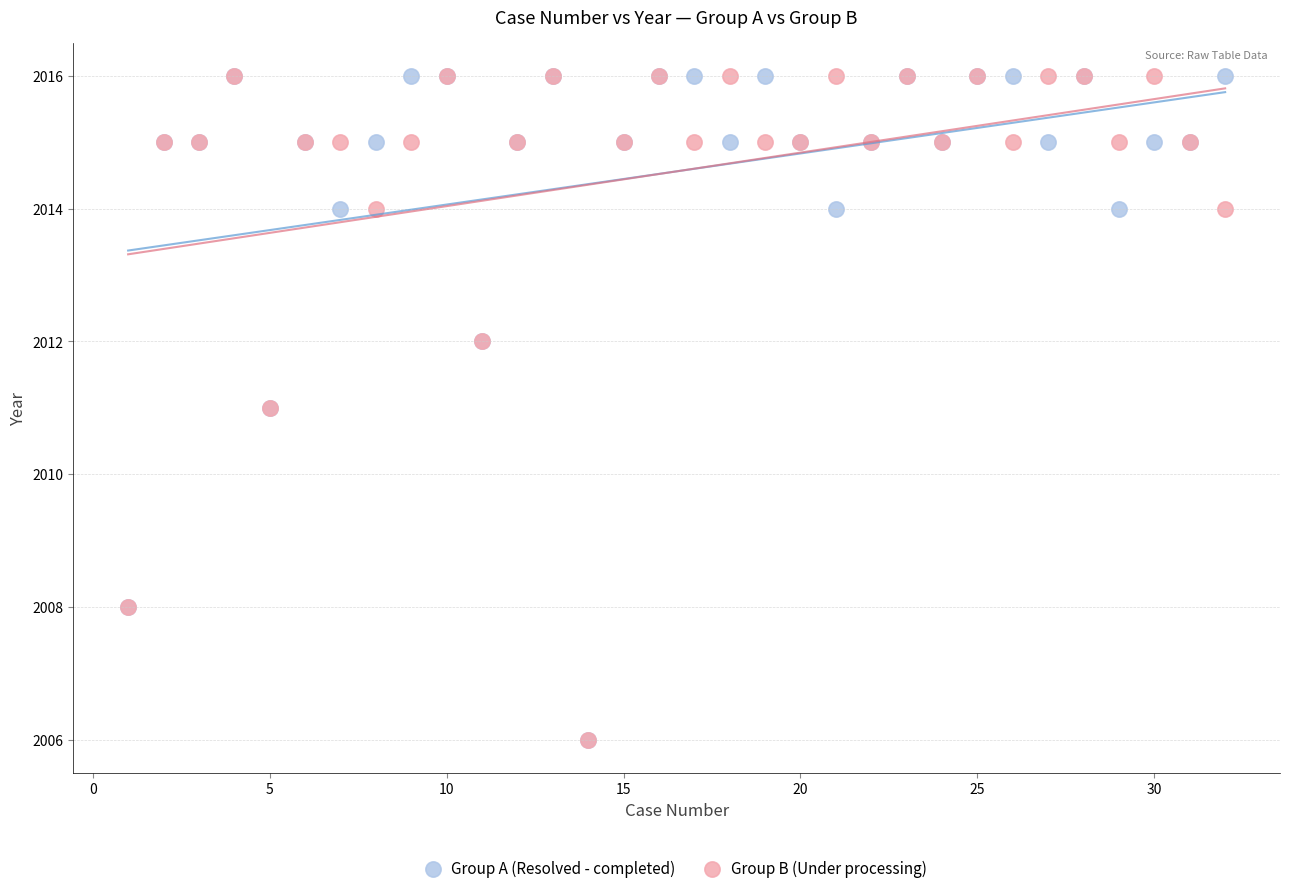

What are all the series names shown in the legend?

Group A (Resolved - completed), Group B (Under processing)